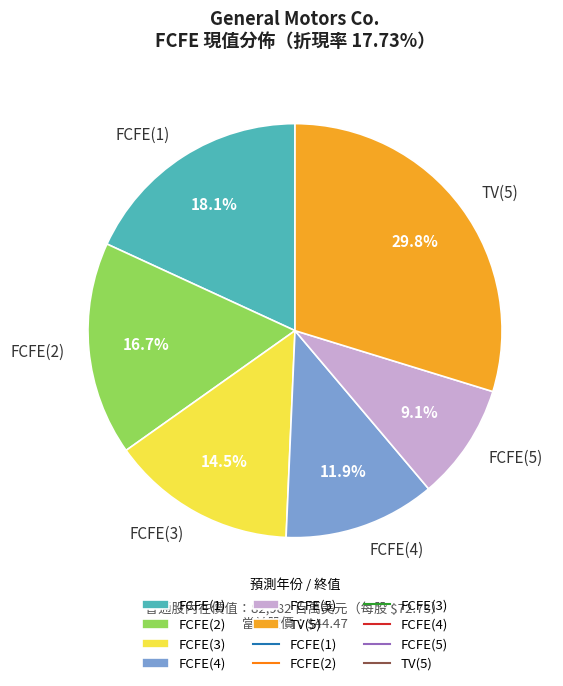

How many slices are in this pie chart?

6